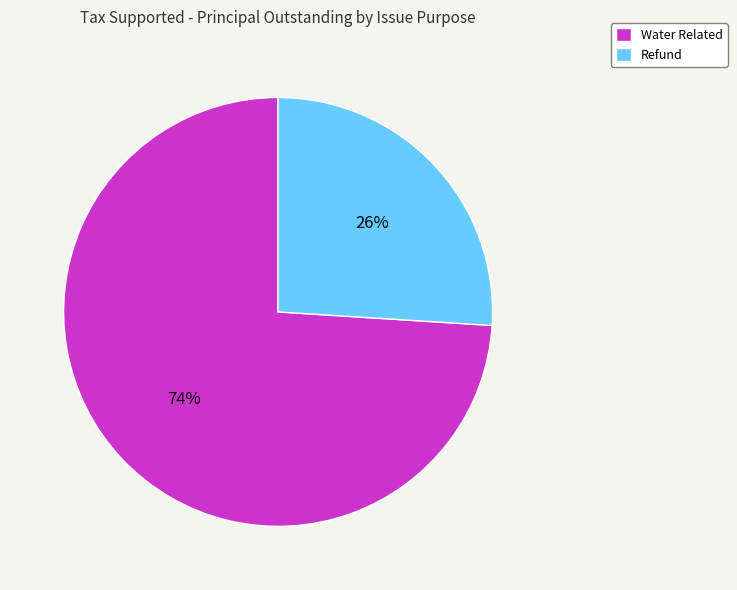

Combined, do Refund and Water Related account for over 50%?

Yes